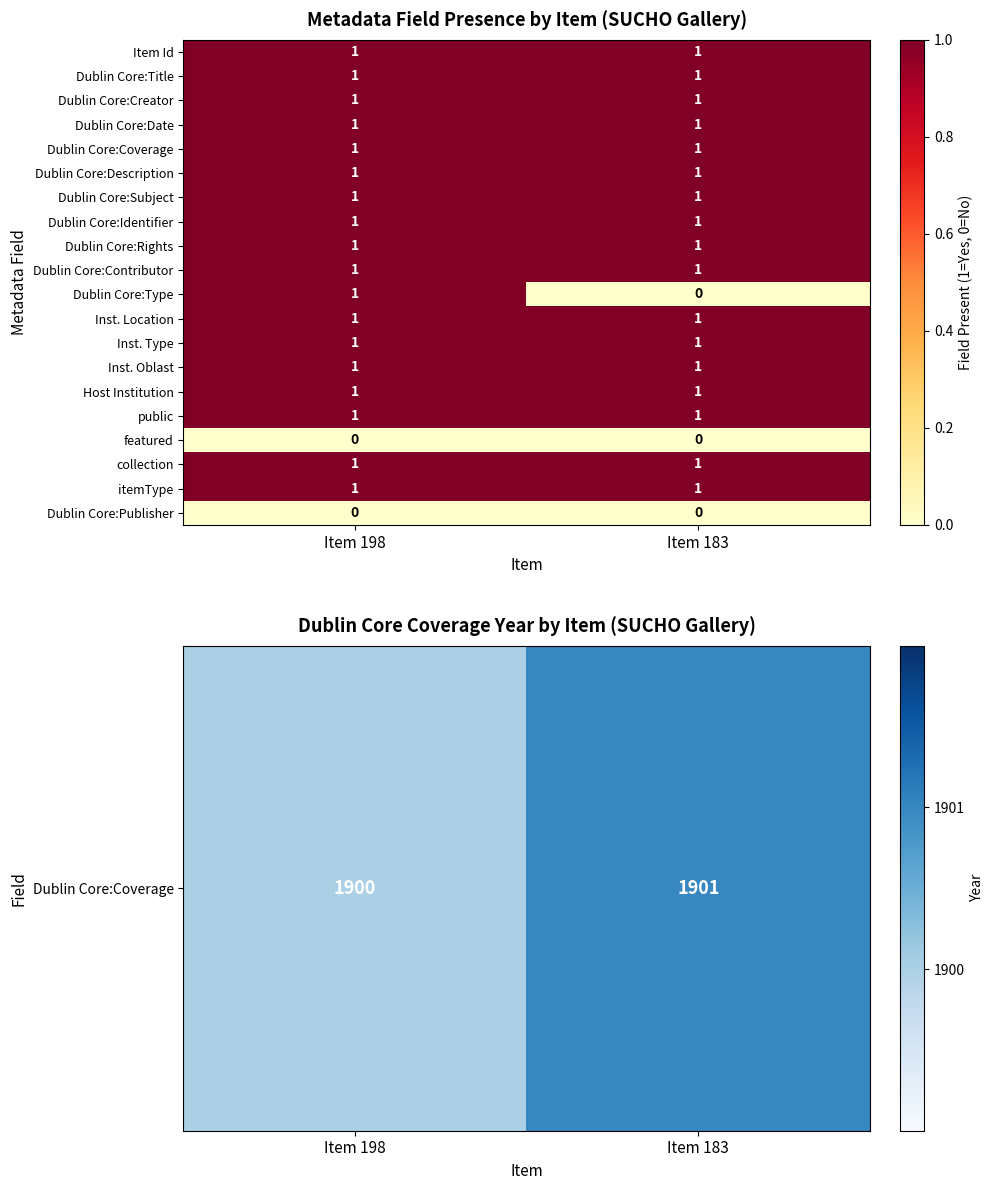

Between Item 198 and Item 183, which series saw the biggest shift?

Dublin Core:Type